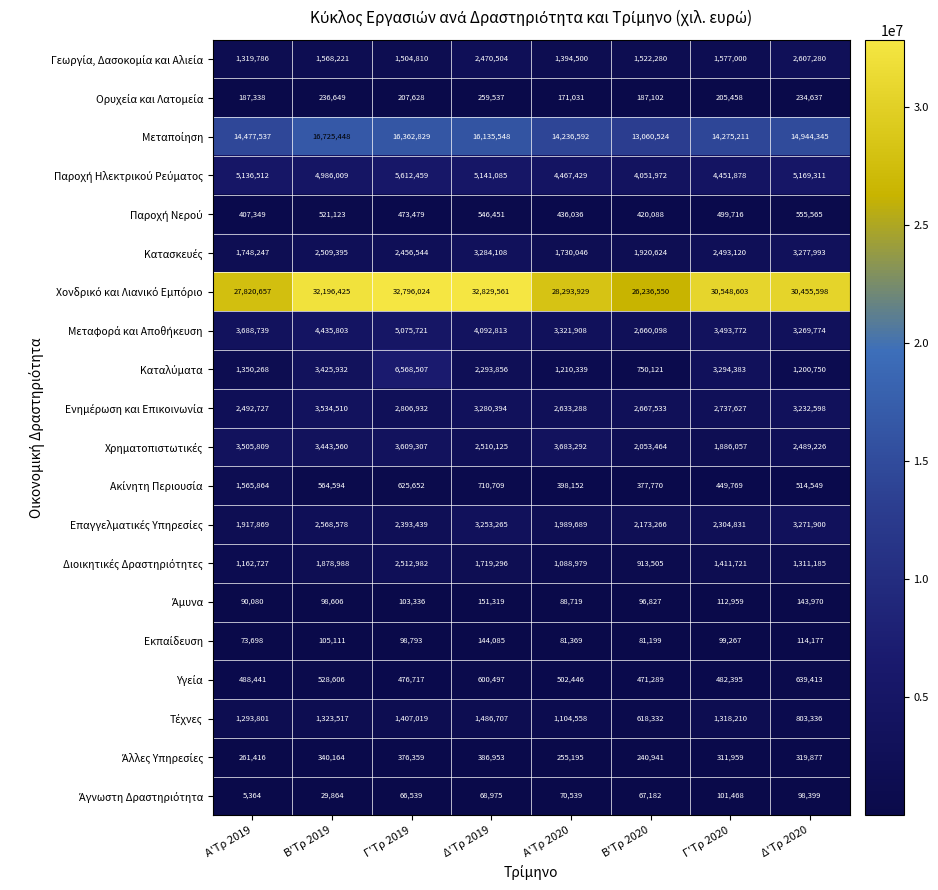

What is the minimum value shown in the chart?

5364